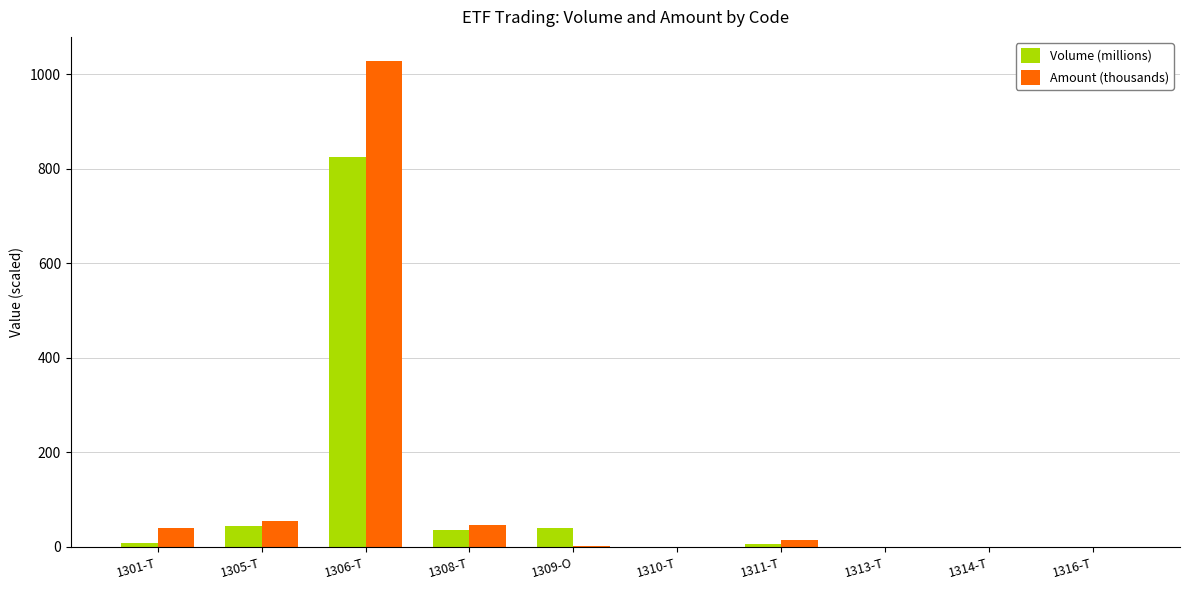

What is the approximate value of Amount (thousands) at 1306-T?

1027.6